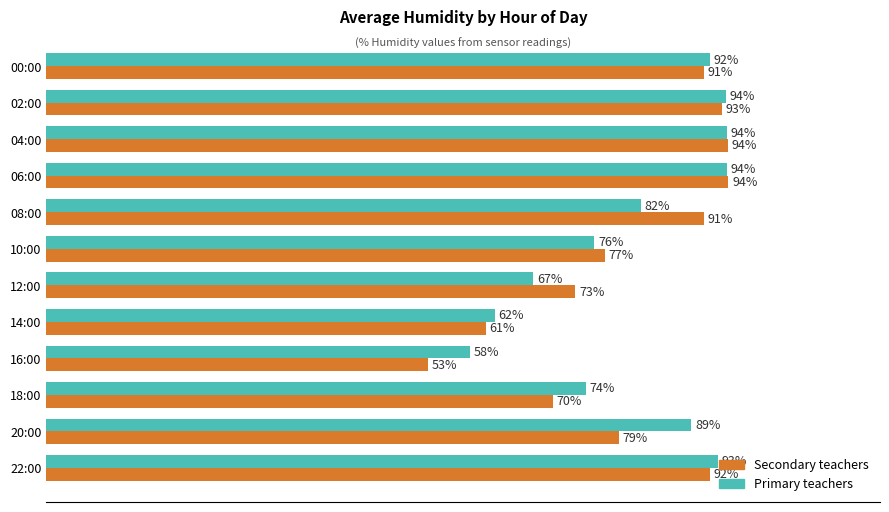

Which series changed the most between 18:00 and 22:00?

Secondary teachers